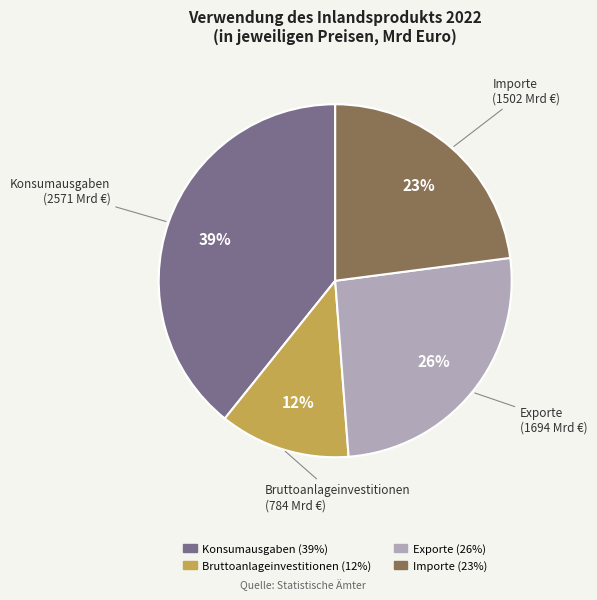

Is it true that Importe is 23% of the pie?

True